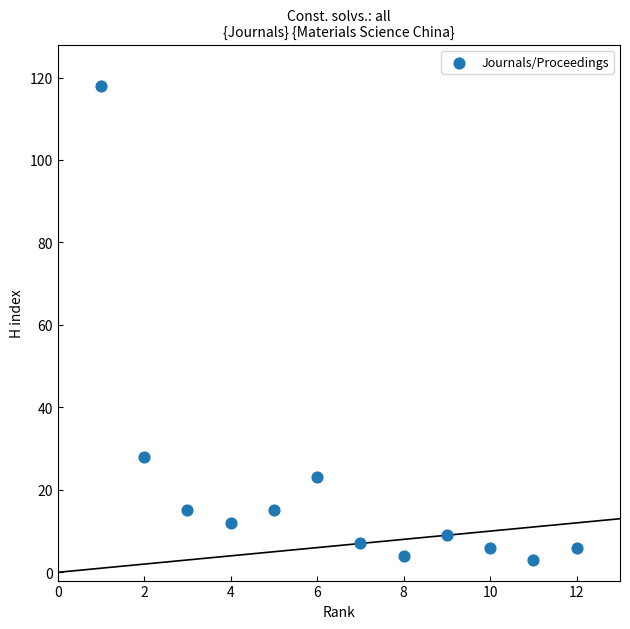

What Y value in the scatter plot is closest to 60?

28